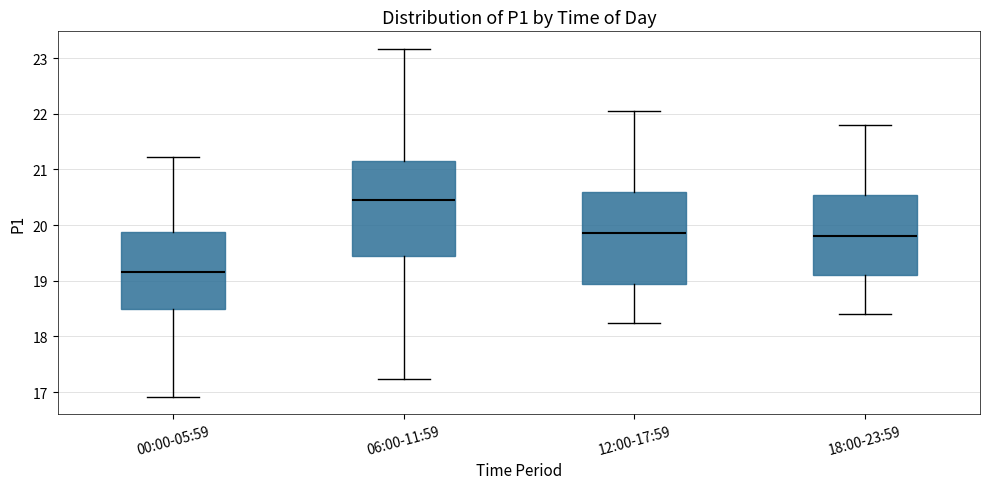

Reading left to right, transcribe this box plot: for each box, give where its median line is, the range the box spans, and where its two whiskers end, as read against the y-axis. The values are not printed on the chart, so give them approximately, as read against the axis.

00:00-05:59: median 19.2, box 18.5 to 19.9, whiskers 16.9 to 21.2
06:00-11:59: median 20.5, box 19.5 to 21.2, whiskers 17.2 to 23.2
12:00-17:59: median 19.9, box 19.0 to 20.6, whiskers 18.3 to 22.1
18:00-23:59: median 19.8, box 19.1 to 20.6, whiskers 18.4 to 21.8